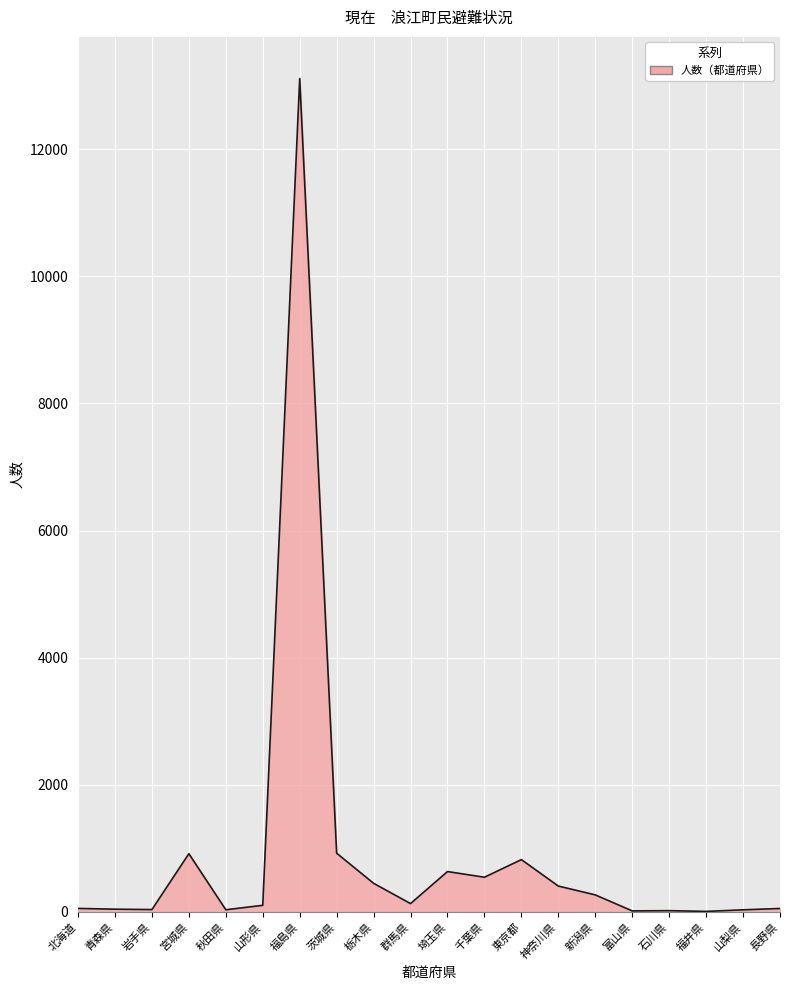

What is the sum of the values at 岩手県 and 千葉県?

581